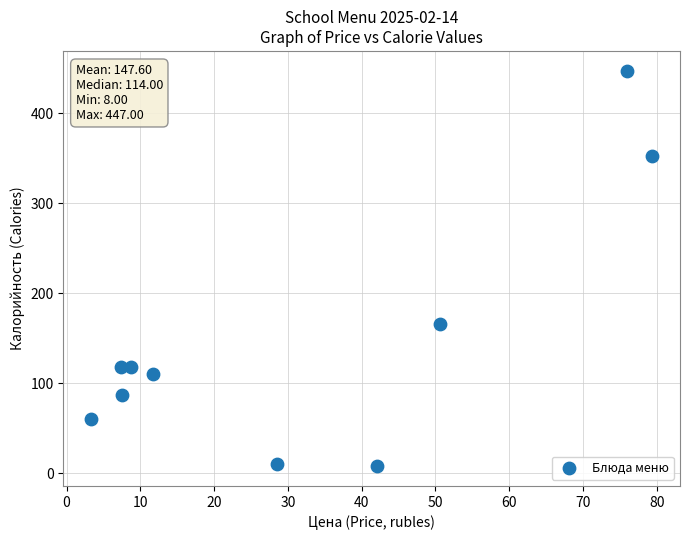

What is the range of Y values (max minus min)?

439